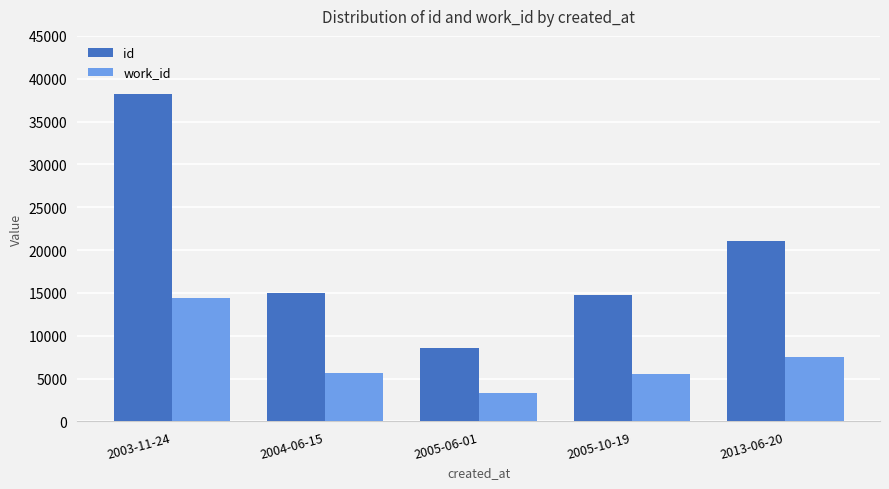

What is the average value of the id series?

19516